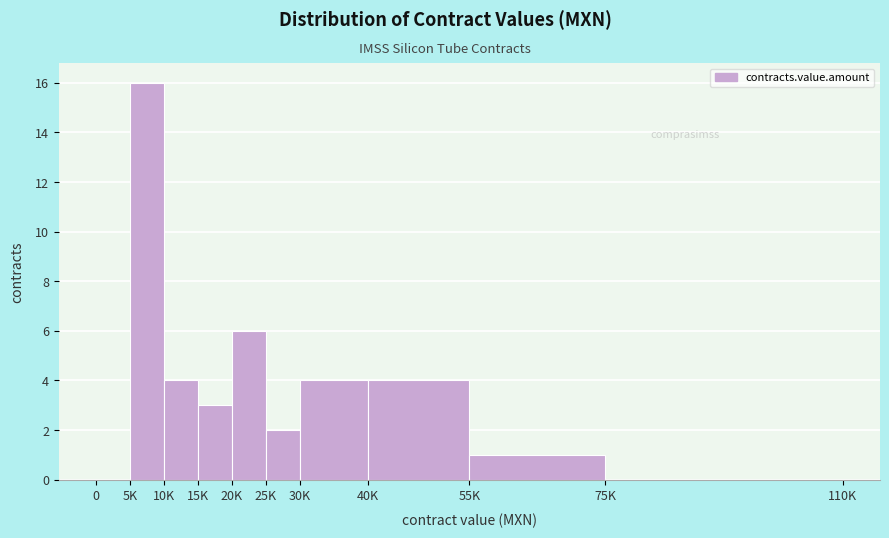

Reading left to right, transcribe all the data shown in this chart.

0=0	5K=16	10K=4	15K=3	20K=6	25K=2	30K=4	40K=4	55K=1	75K=0